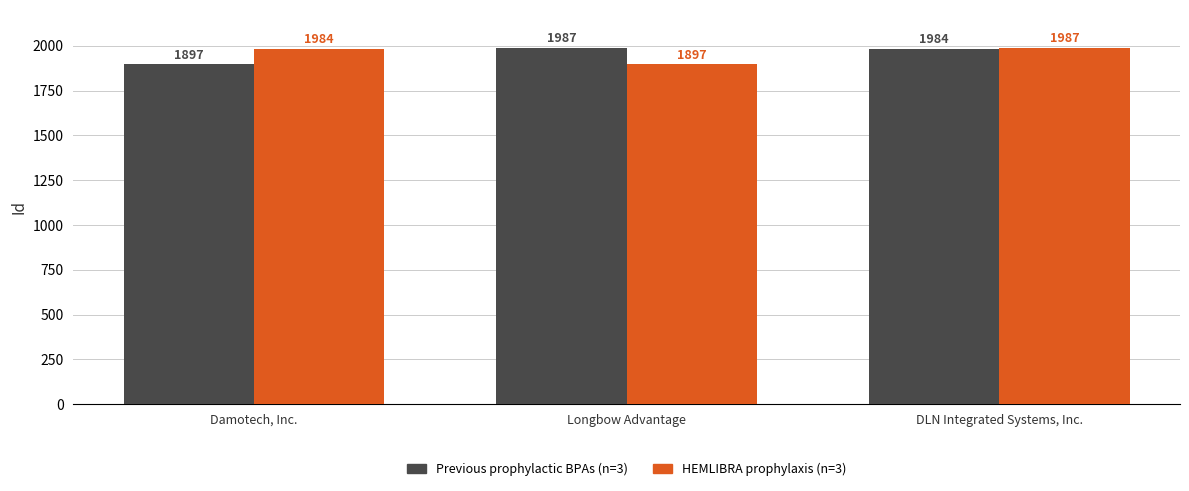

What are all the series names shown in the legend?

Previous prophylactic BPAs (n=3), HEMLIBRA prophylaxis (n=3)